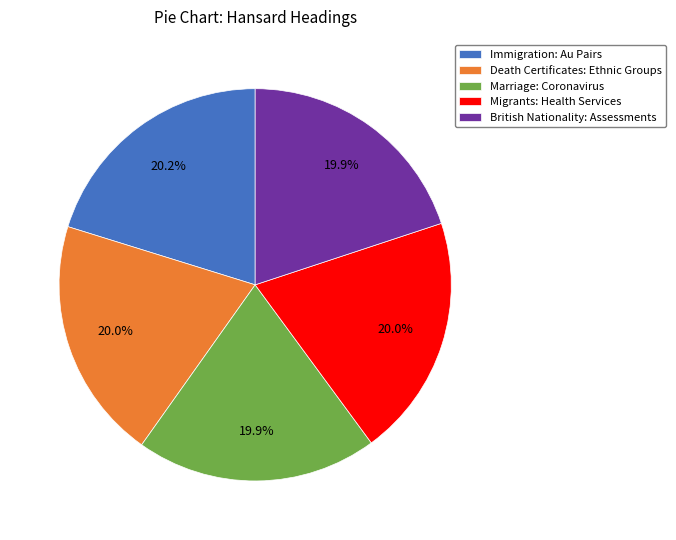

To the nearest percent, what portion does Marriage: Coronavirus represent?

20%